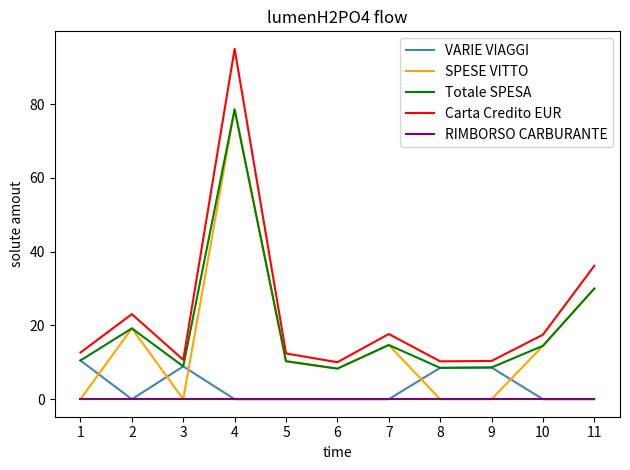

How many categories are shown in the chart?

11